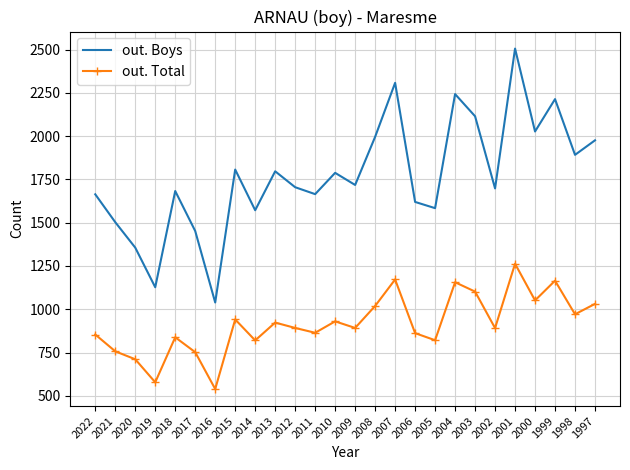

Rank the series by their average value, from lowest to highest.

out. Total, out. Boys